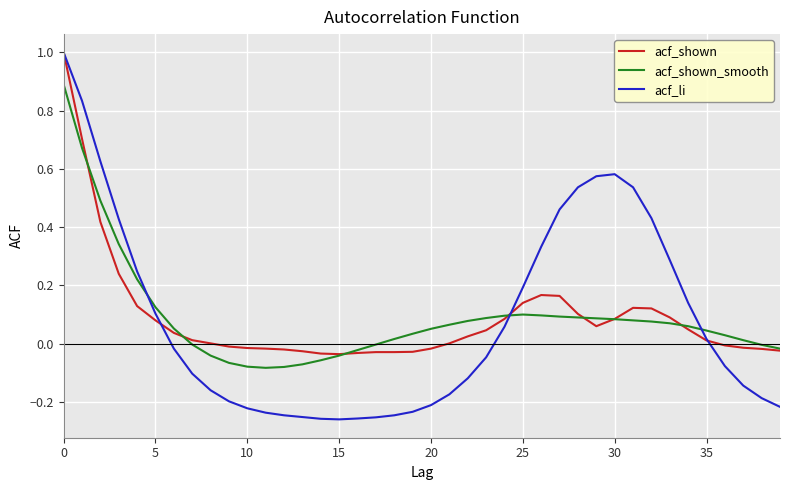

What is the maximum value for acf_shown_smooth?

0.9